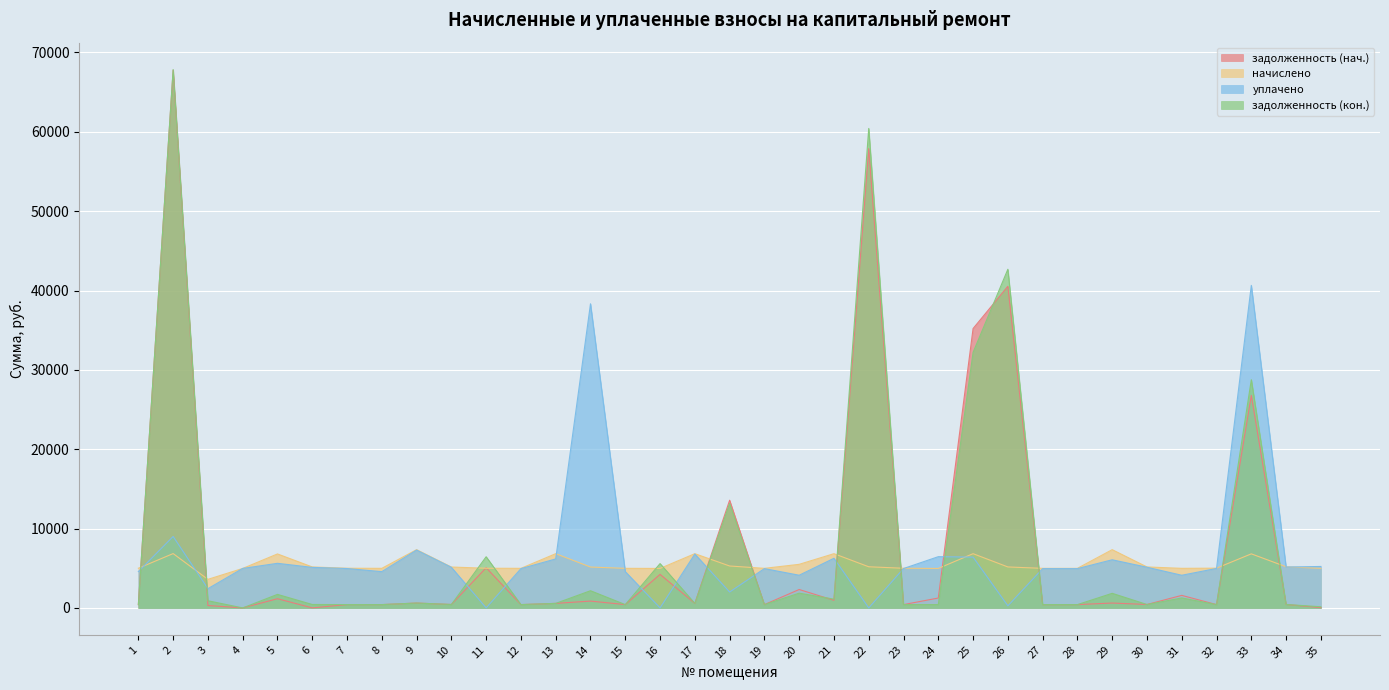

In задолженность (кон.), how many points are higher than both neighbors (excluding endpoints)?

13